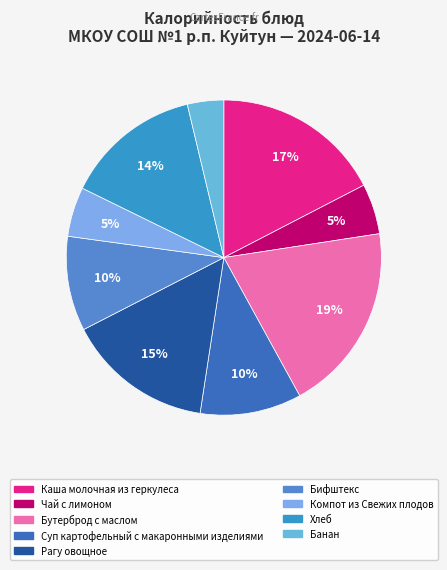

The Рагу овощное slice represents 9% of the pie. True or false?

False